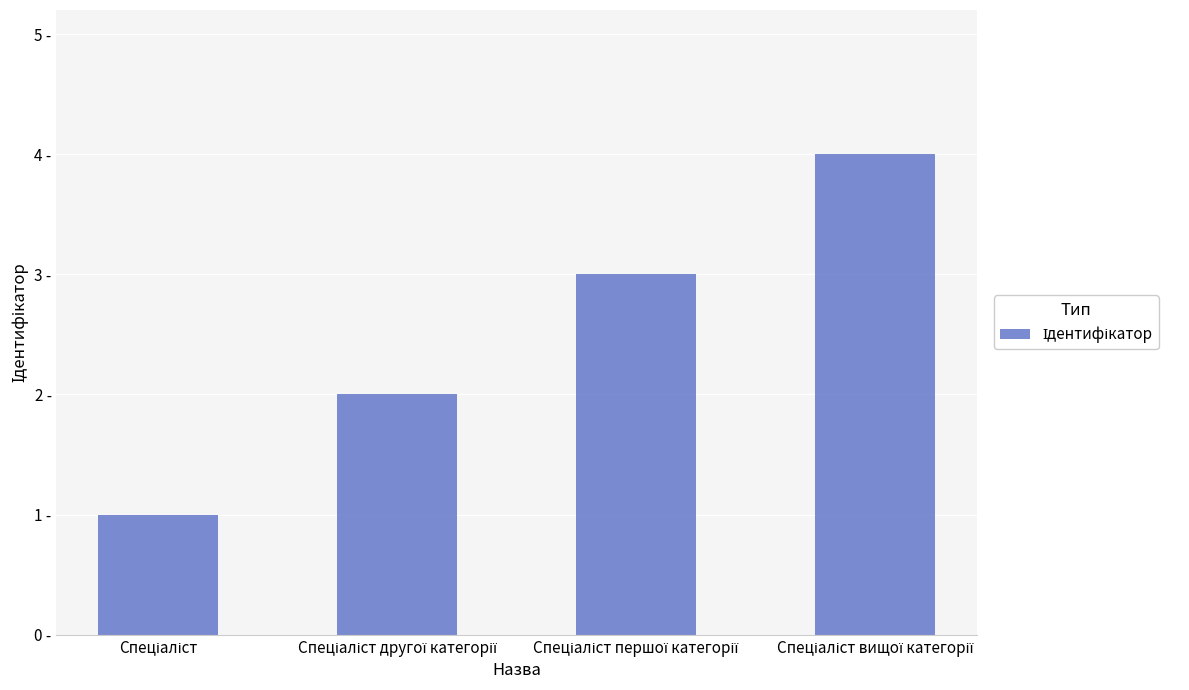

What is the sum of the values at Спеціаліст другої категорії and Спеціаліст першої категорії?

5